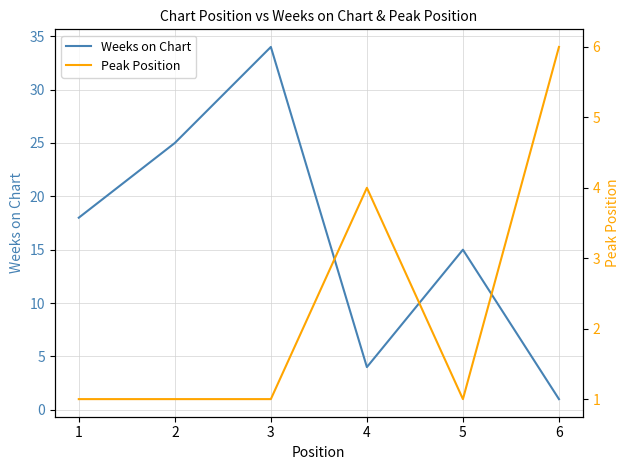

List the labels in order of Weeks on Chart value, largest first.

3, 2, 1, 5, 4, 6